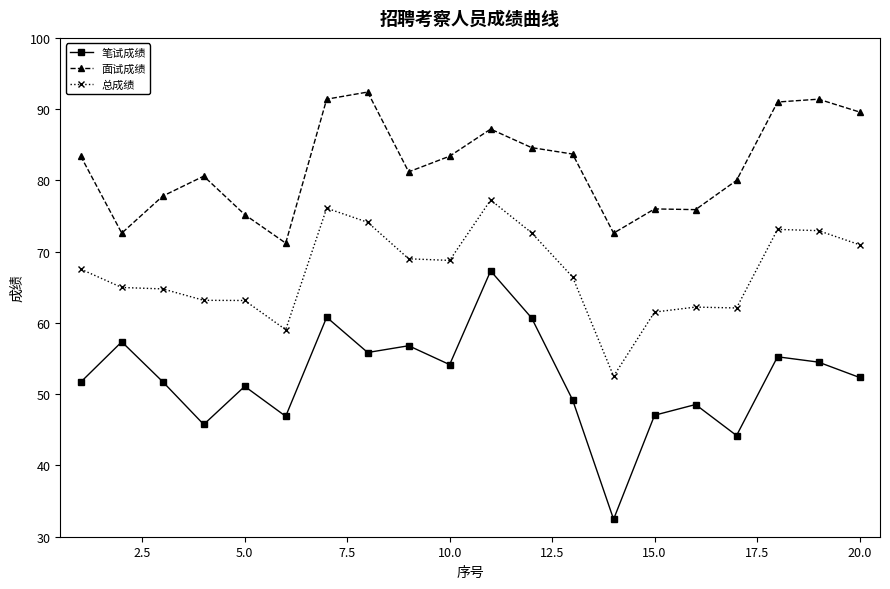

What is the difference between the maximum and minimum values in the 总成绩 series?

24.7